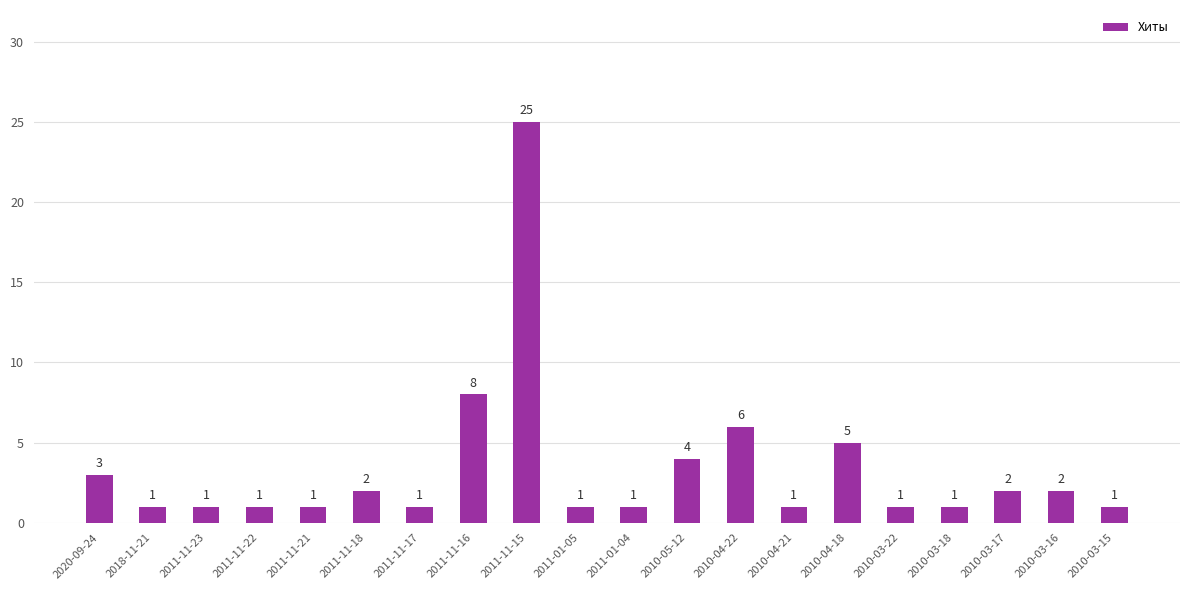

What is the maximum value shown in the chart?

25